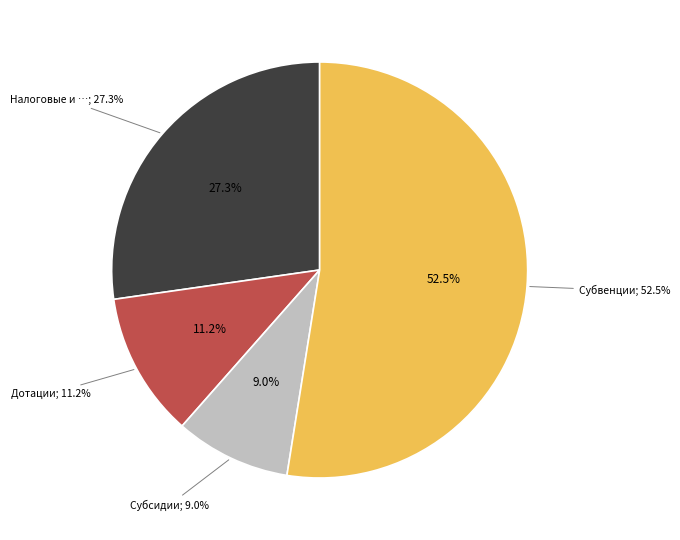

What percentage is the Налоговые и неналоговые доходы slice, to the nearest percent?

27%